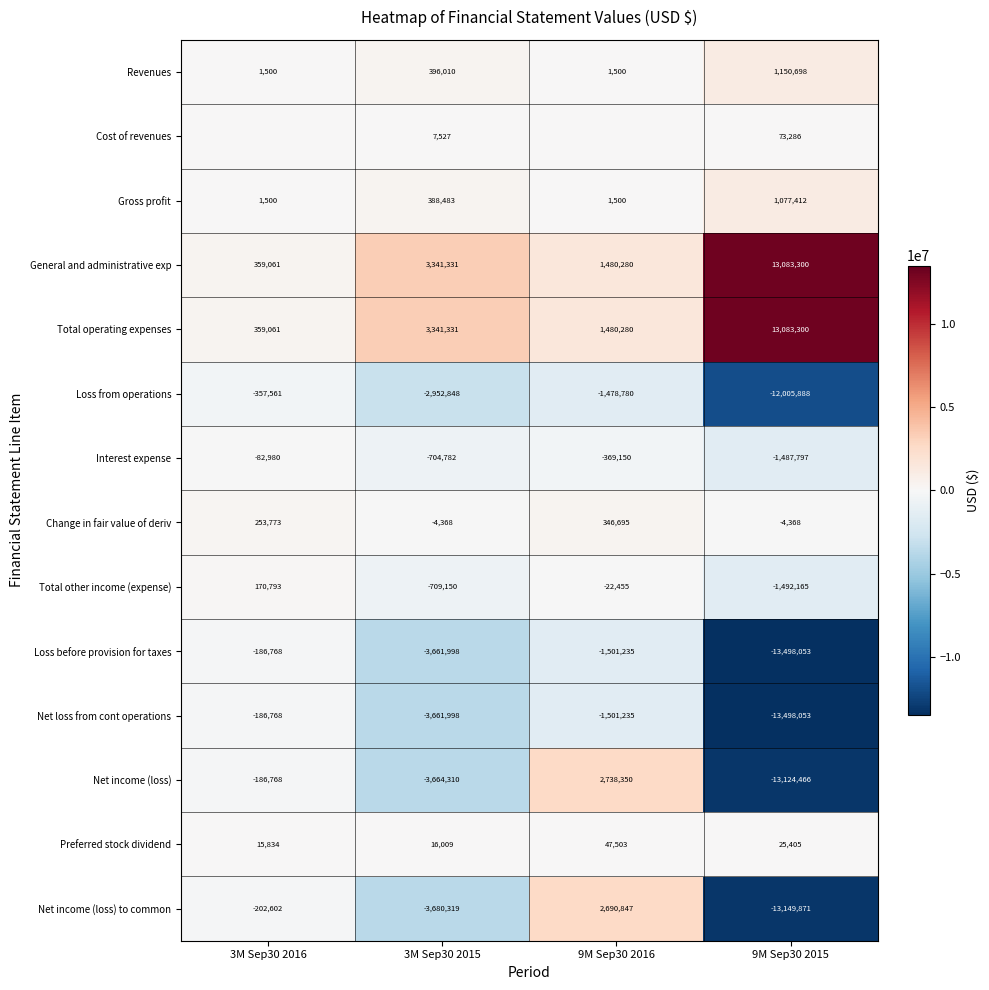

How many values in Total other income (expense) are above zero?

1